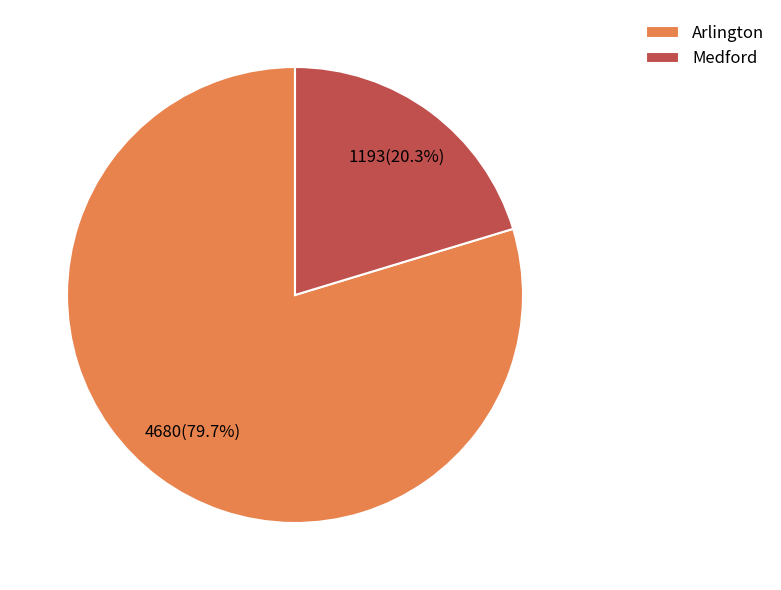

To the nearest percent, what portion does Arlington represent?

80%